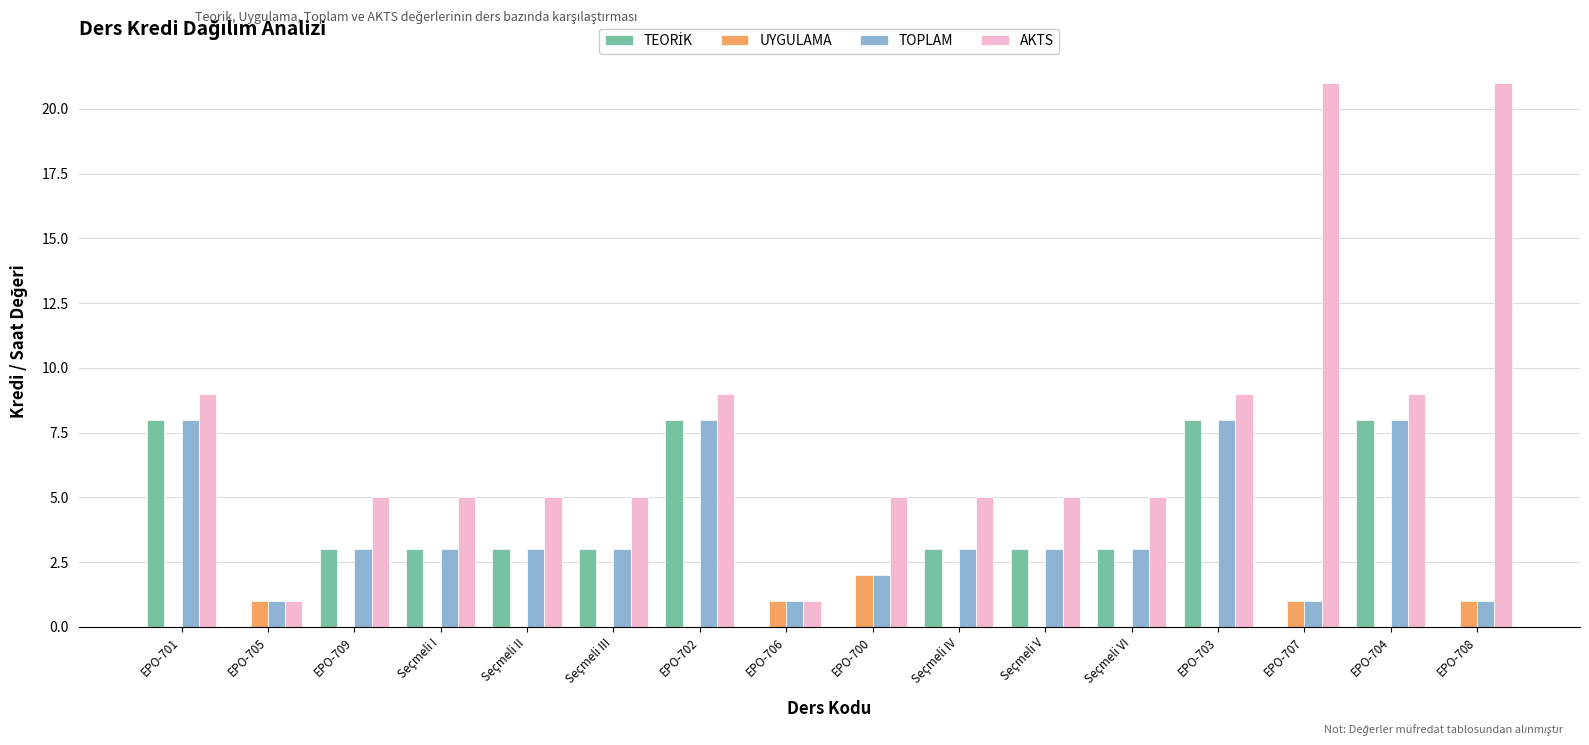

What is the maximum value shown in the chart?

21